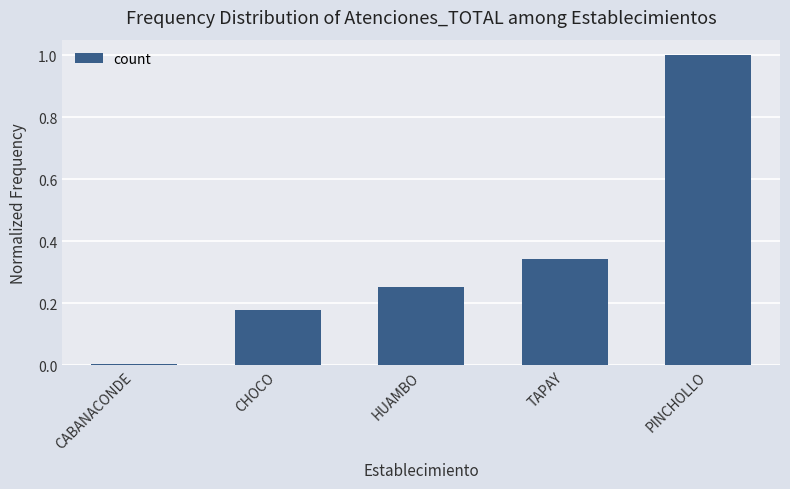

Is it true that the value at CHOCO is 0.1?

False